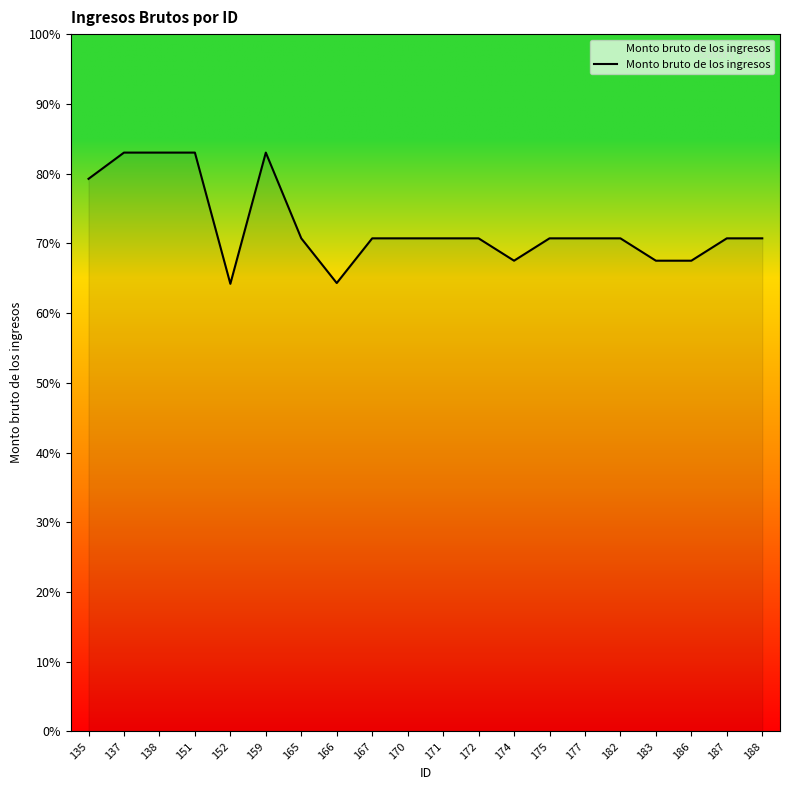

The chart shows a value of 11094.6 at 135. True or false?

True